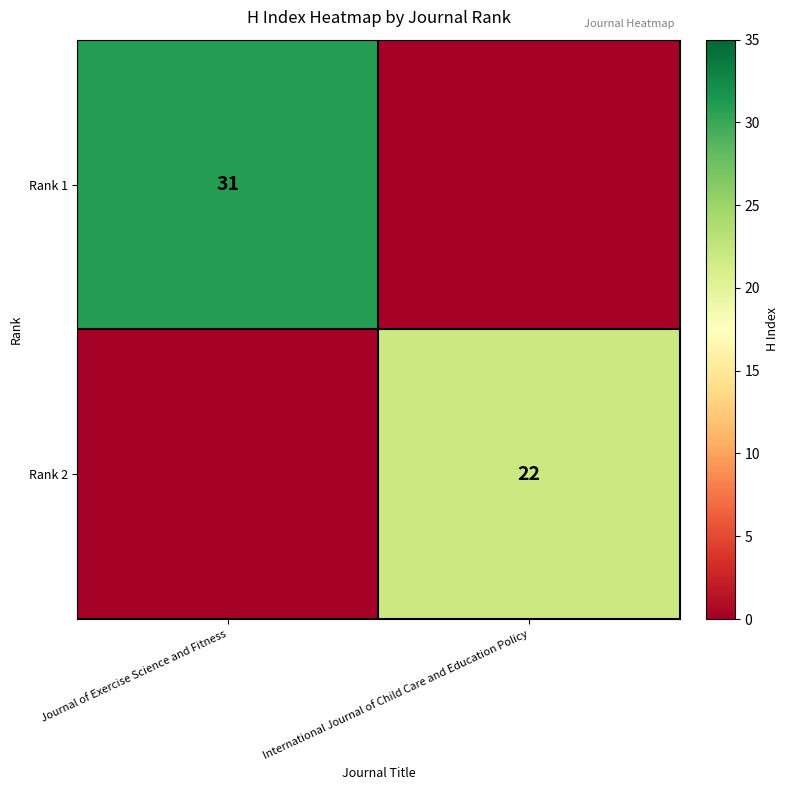

True or false: Rank 1 has a value of 31 at Journal of Exercise Science and Fitness.

True